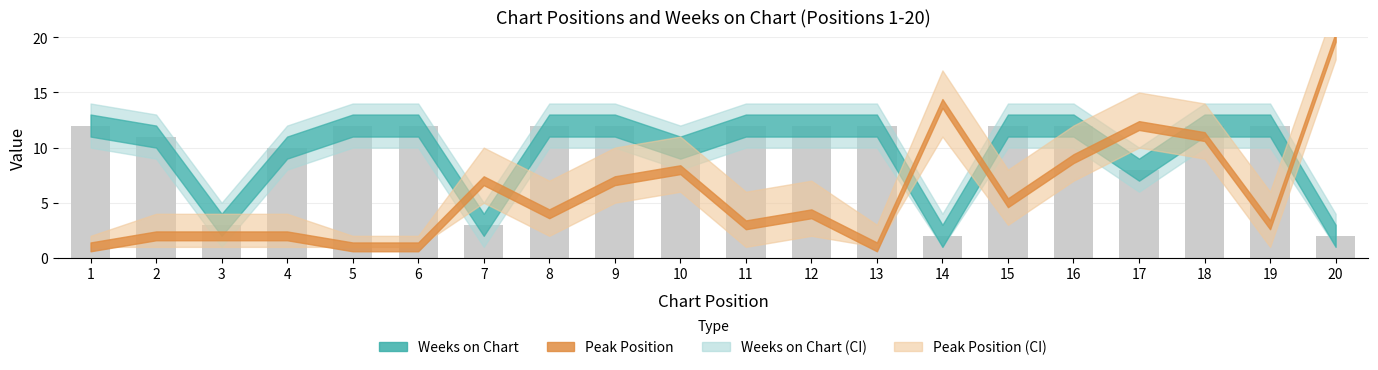

Which has a higher value, 17 or 20?

17